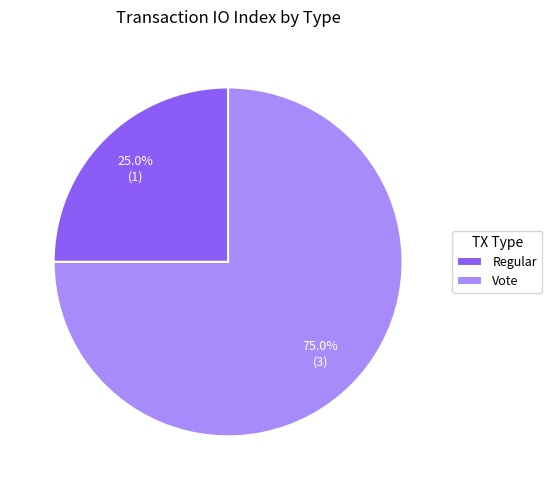

Is it true that Vote is 87% of the pie?

False